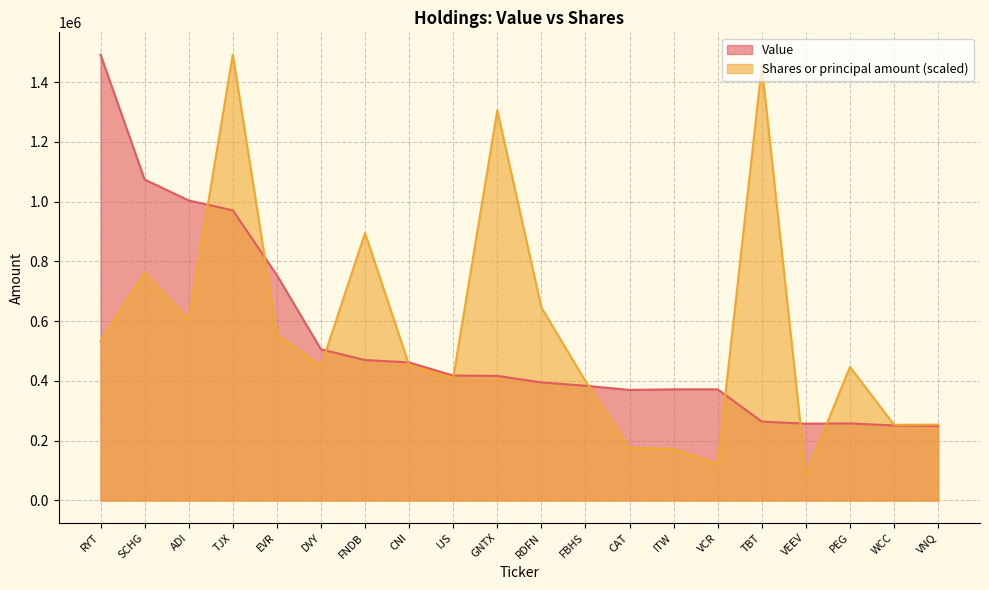

List the labels in order of Value value, largest first.

RYT, SCHG, ADI, TJX, EVR, DVY, FNDB, CNI, IJS, GNTX, RDFN, FBHS, ITW, VCR, CAT, TBT, PEG, VEEV, WCC, VNQ